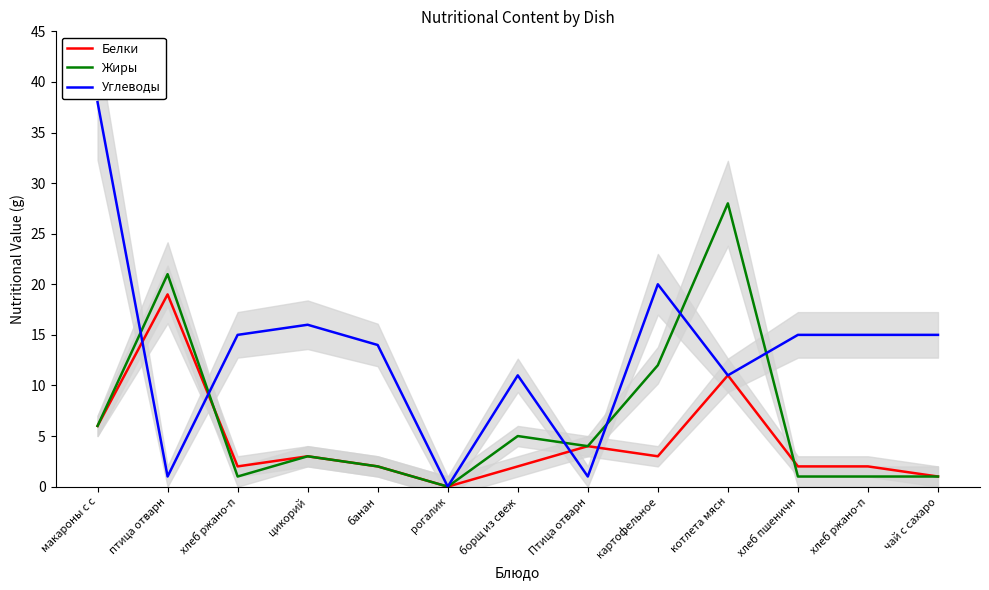

What is the maximum value for Жиры?

28